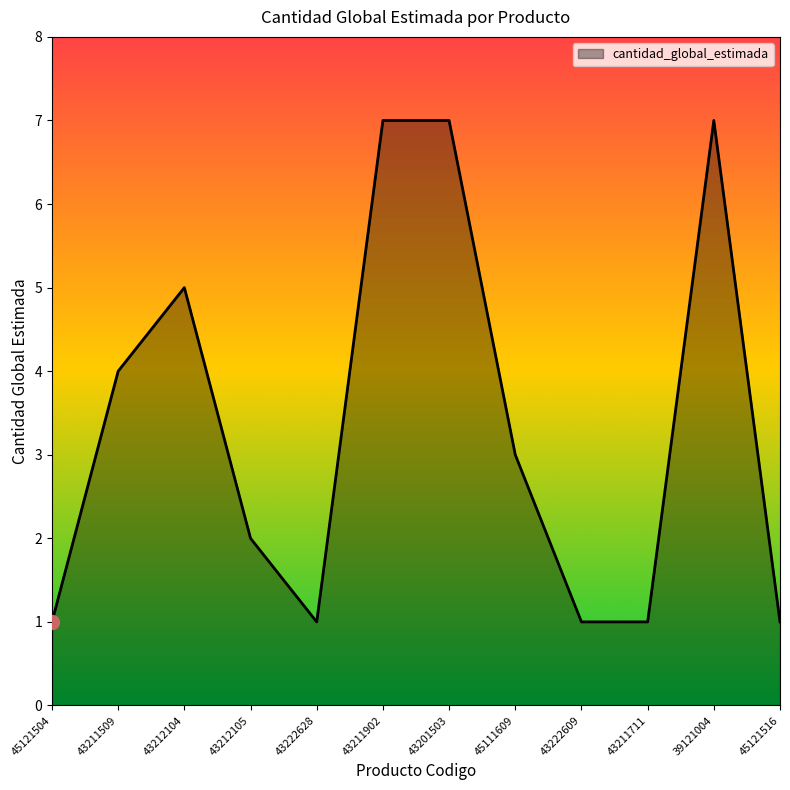

What is the maximum value shown in the chart?

7